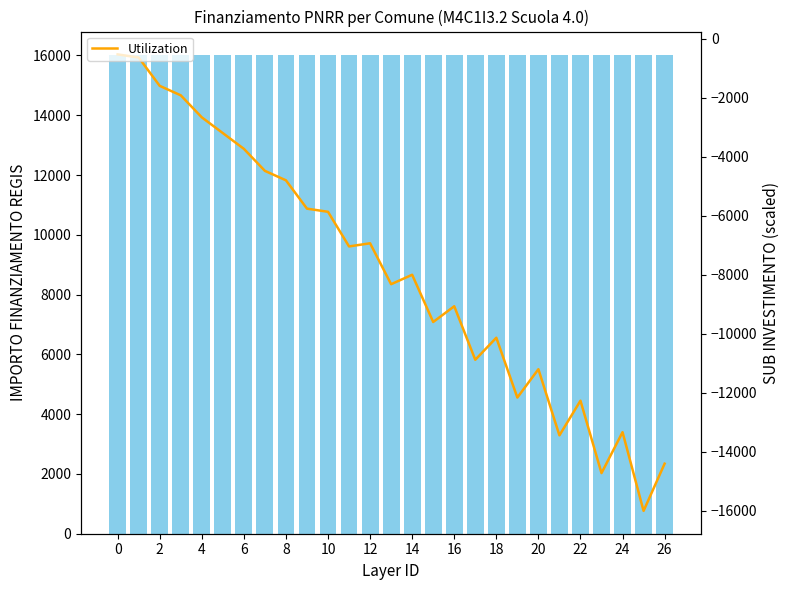

What is the lowest value of the Utilization series?

-16000.0